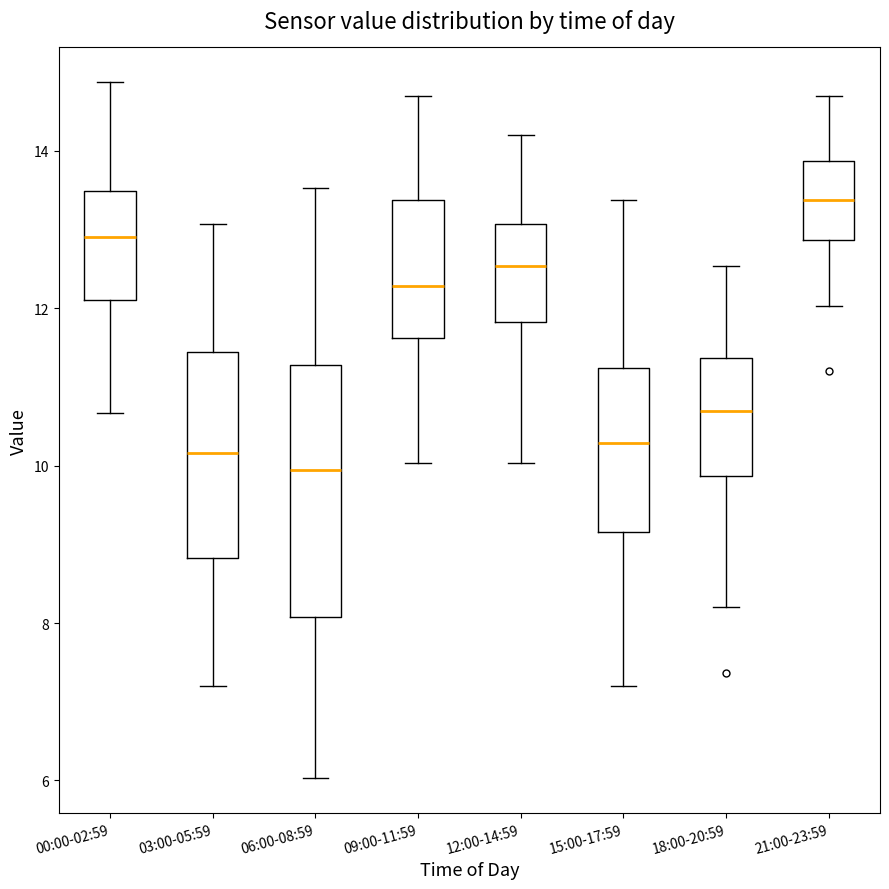

Where does the upper whisker of the box for 06:00-08:59 end on the y-axis? The values are not printed on the chart, so give them approximately, as read against the axis.

13.6